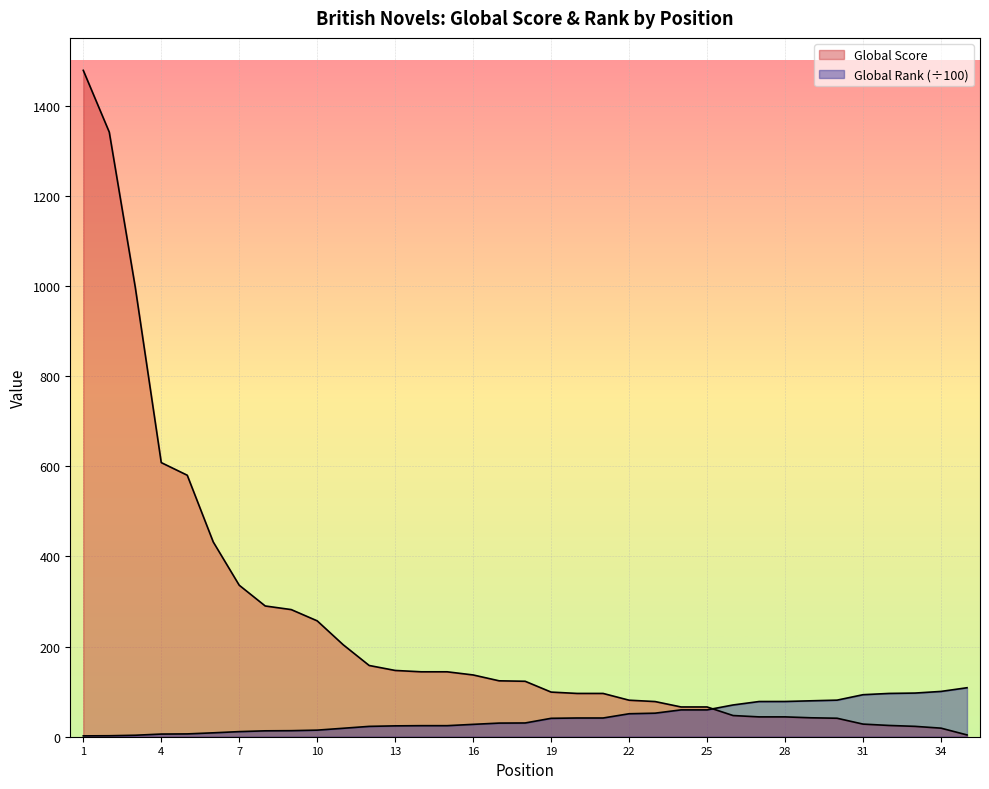

Which series has the largest total across all categories?

Global Score